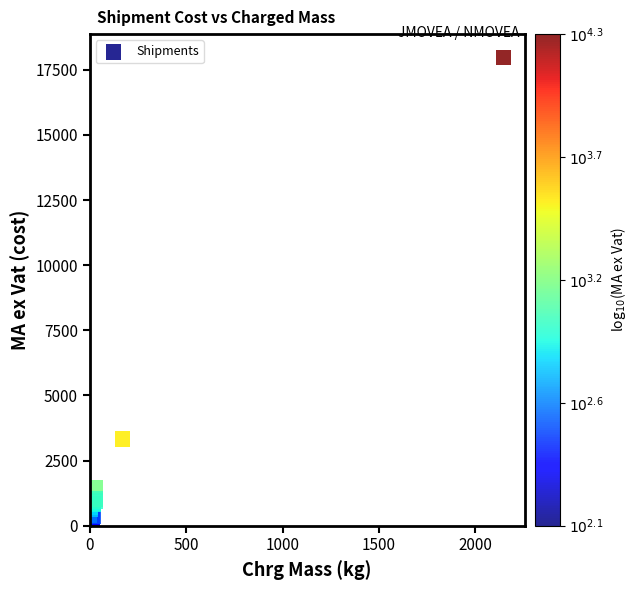

What Y value in the scatter plot is closest to 9052?

3330.3